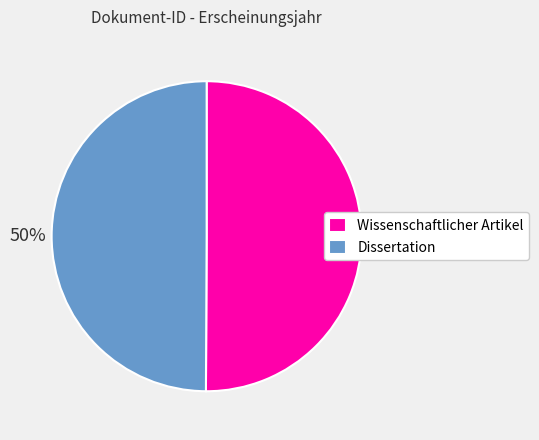

Count the number of slices in the pie.

2